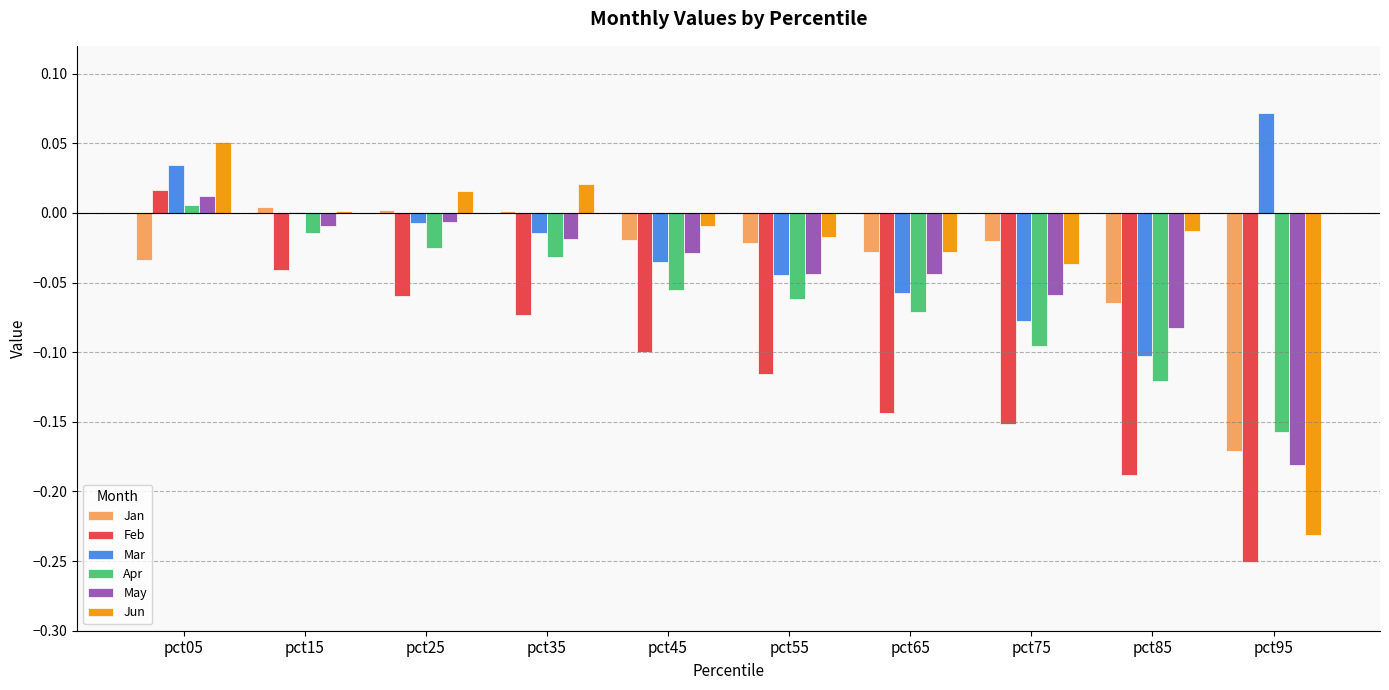

Is it true that Jan equals -0.0 at pct65?

True